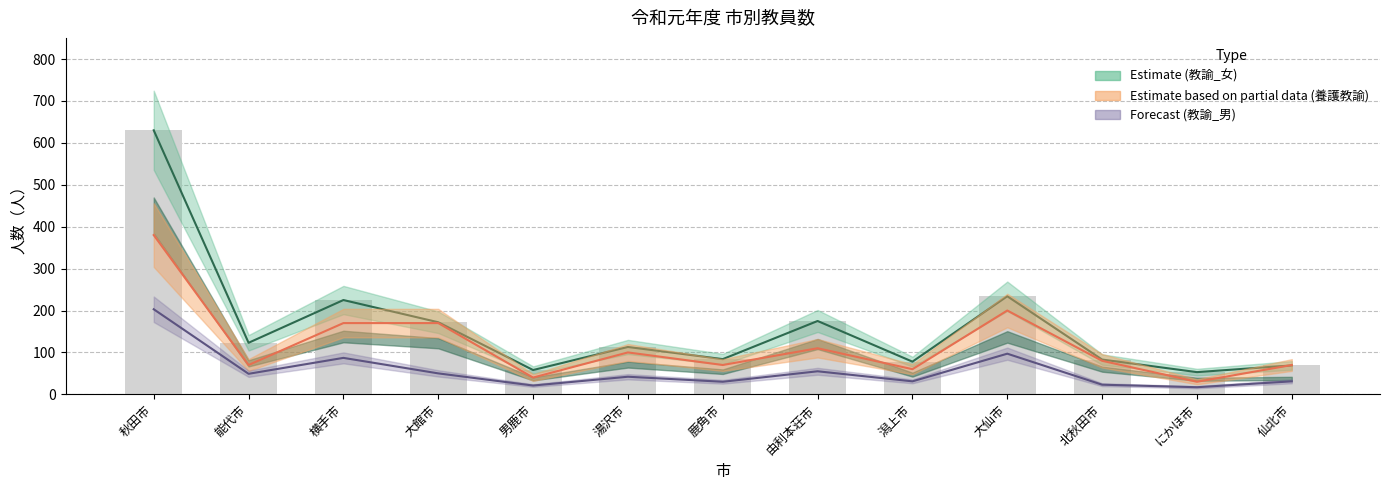

What position from the left is 大仙市?

10